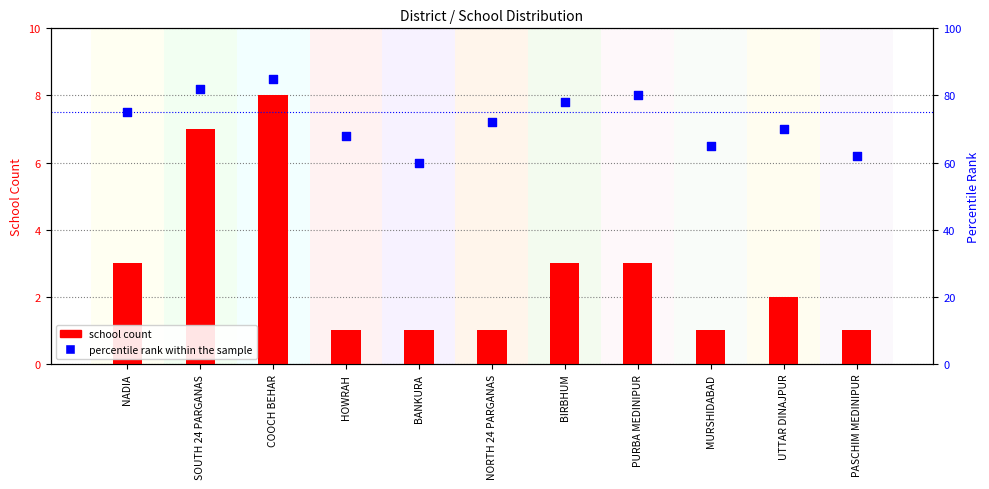

Which series has the widest spread of Y values?

percentile rank within the sample